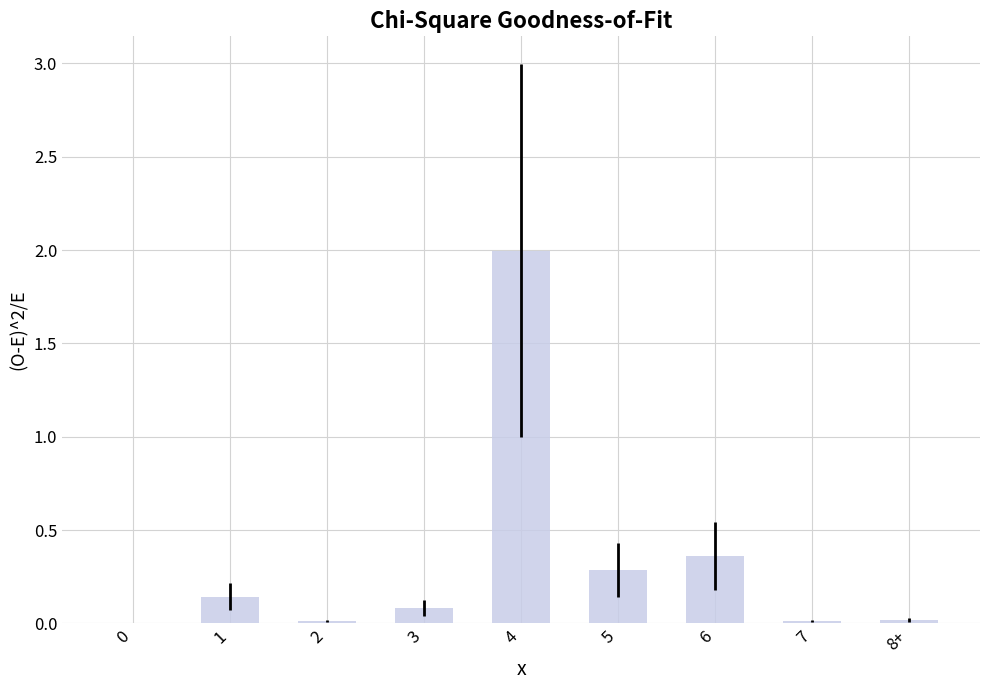

What is the sum of all values?

2.9